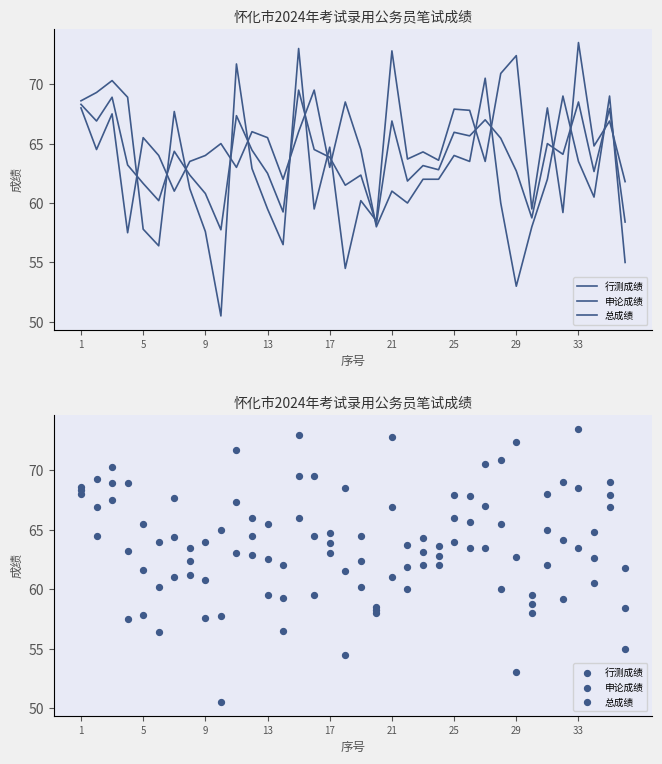

Which series reaches the maximum Y coordinate?

行测成绩